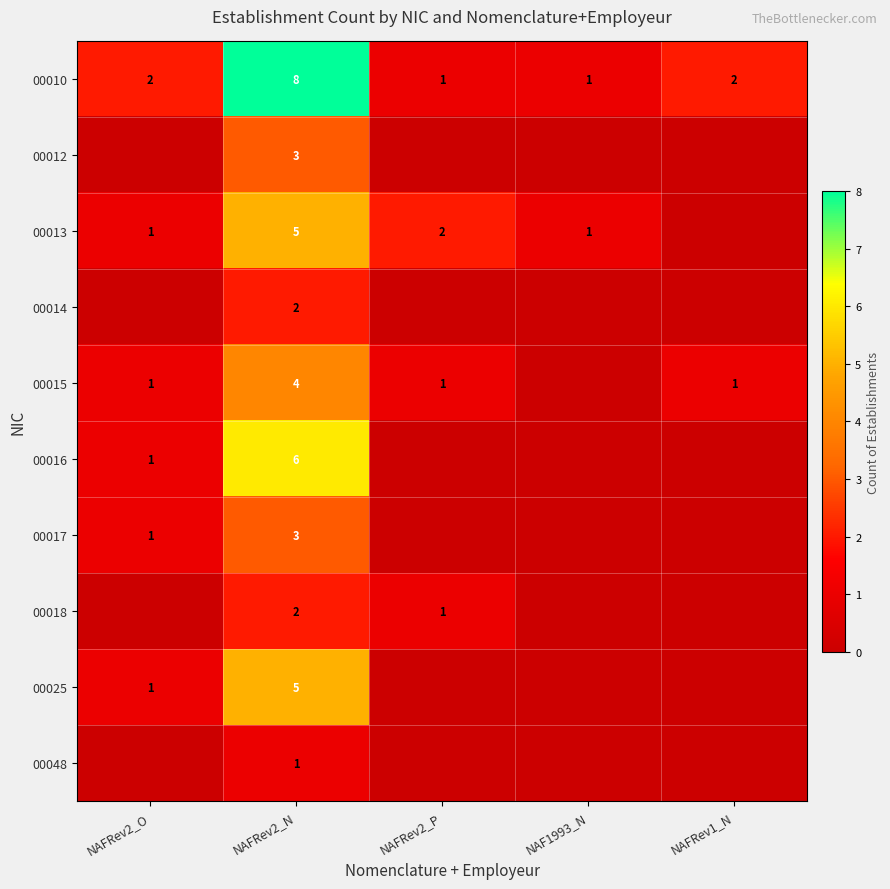

Is it true that 00013 equals 7 at NAFRev2_N?

False